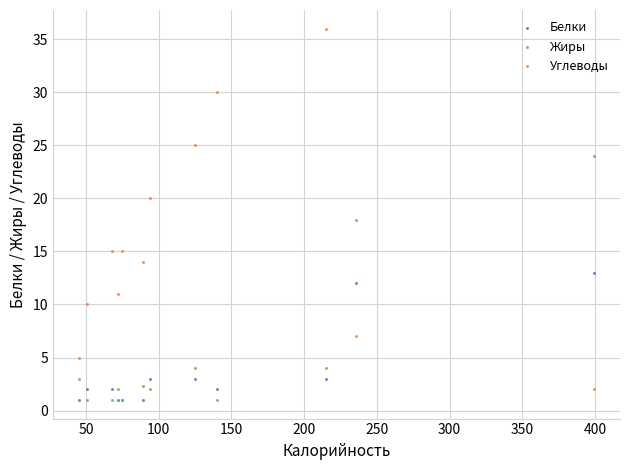

Which series reaches the maximum Y coordinate?

Углеводы